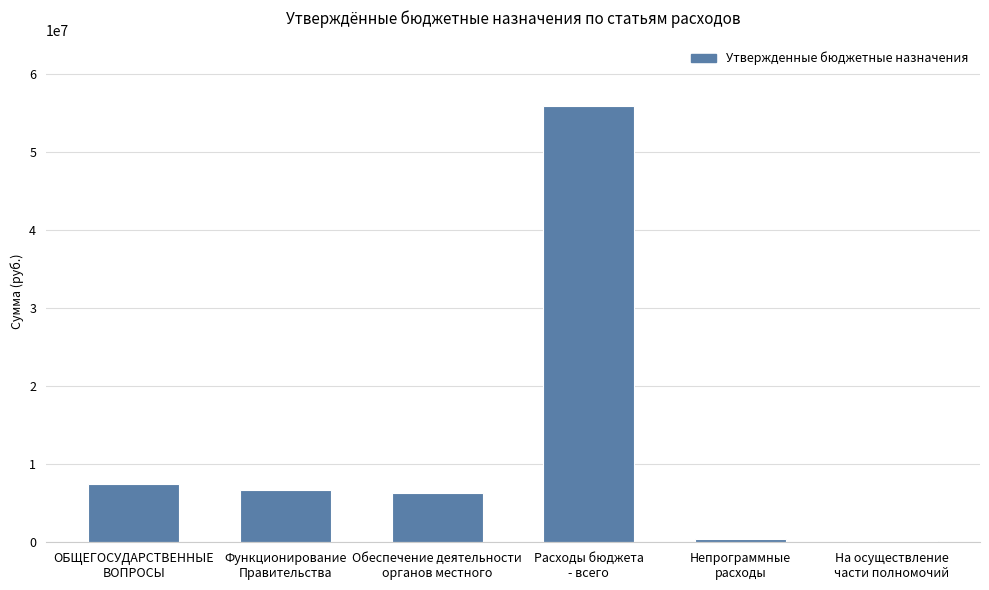

What is the maximum value shown in the chart?

55893805.4